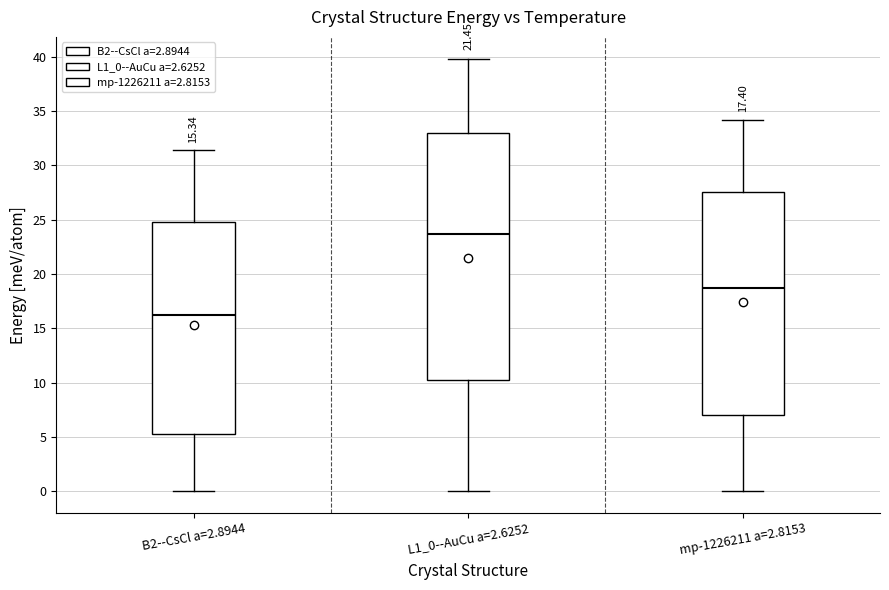

Which box has the highest median line?

L1_0--AuCu a=2.6252